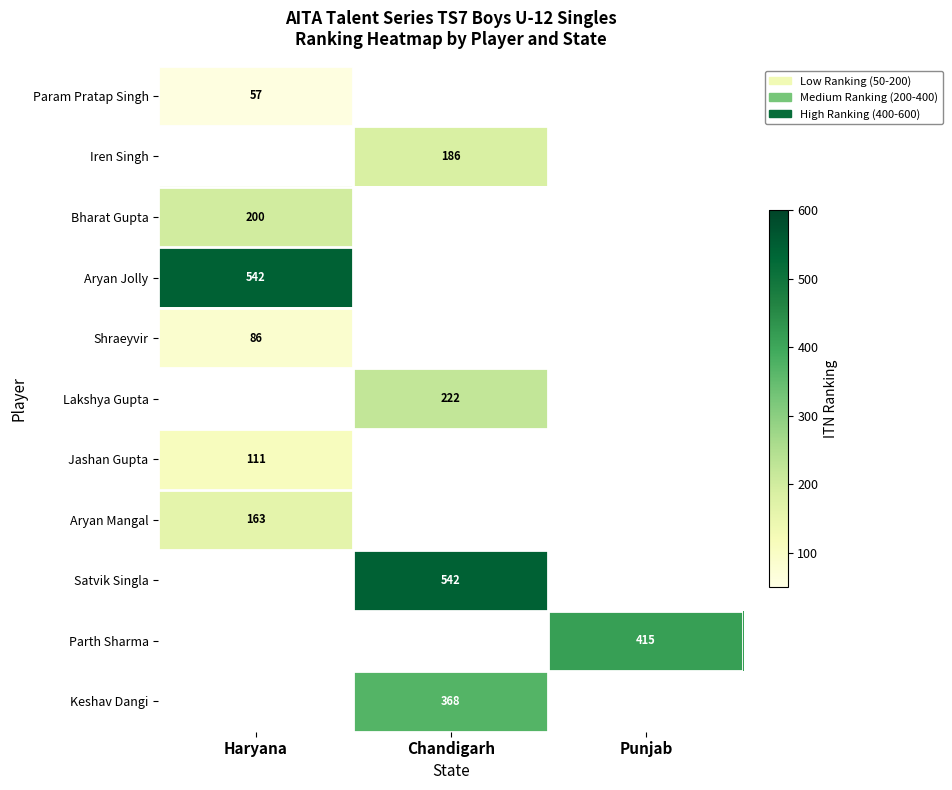

Is it true that Iren Singh equals 121 at Chandigarh?

False